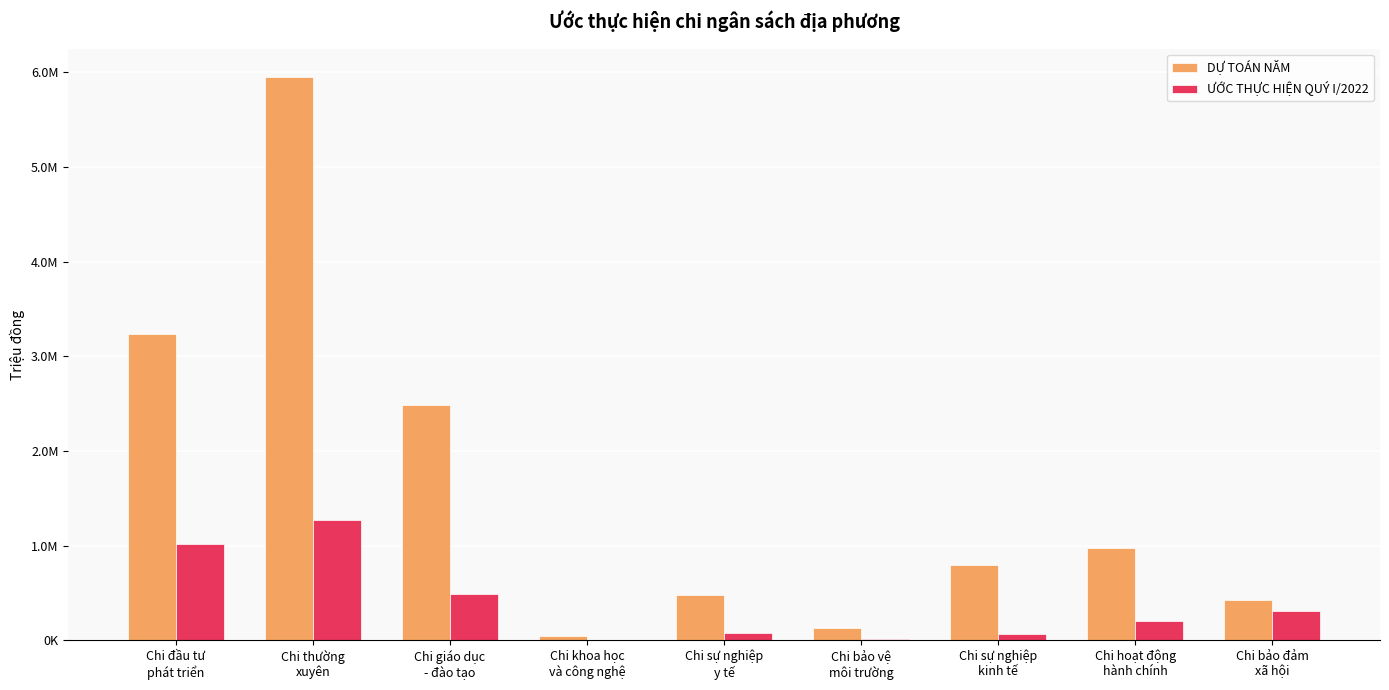

Which category has the highest value in the ƯỚC THỰC HIỆN QUÝ I/2022 series?

Chi thường
xuyên